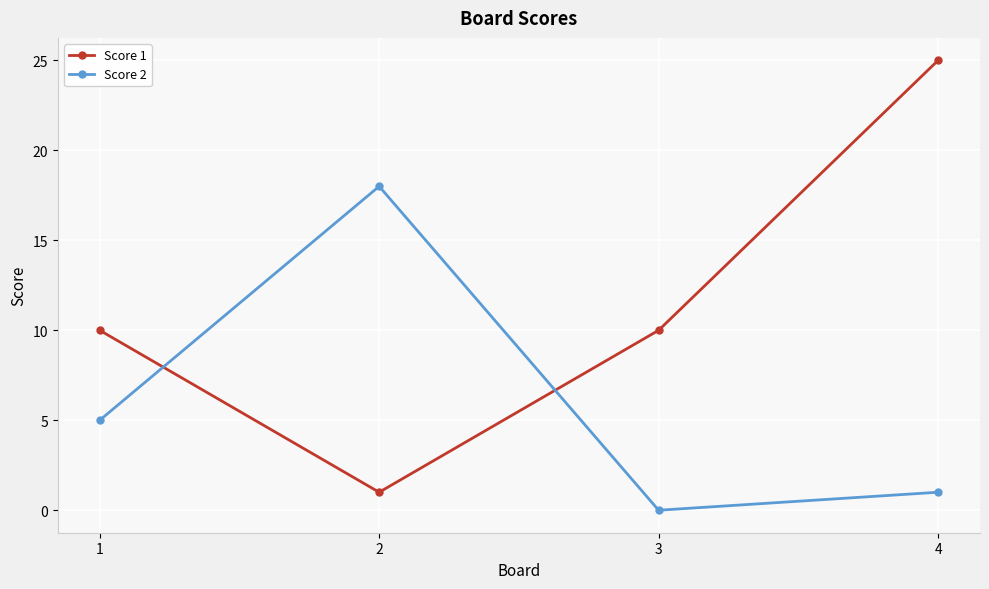

Between which two adjacent categories do Score 1 and Score 2 first intersect?

1 and 2